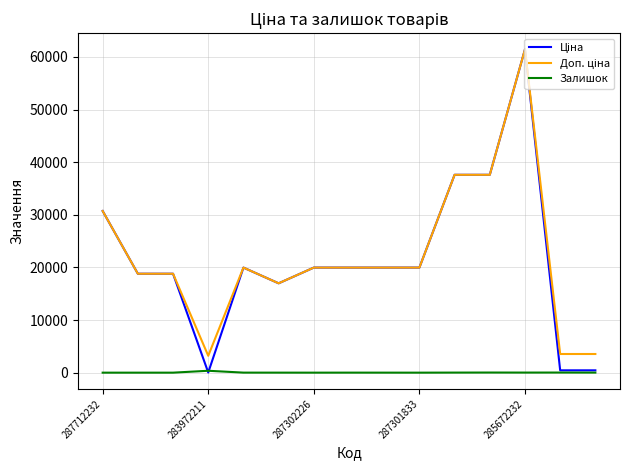

What is the greatest value displayed?

61434.3